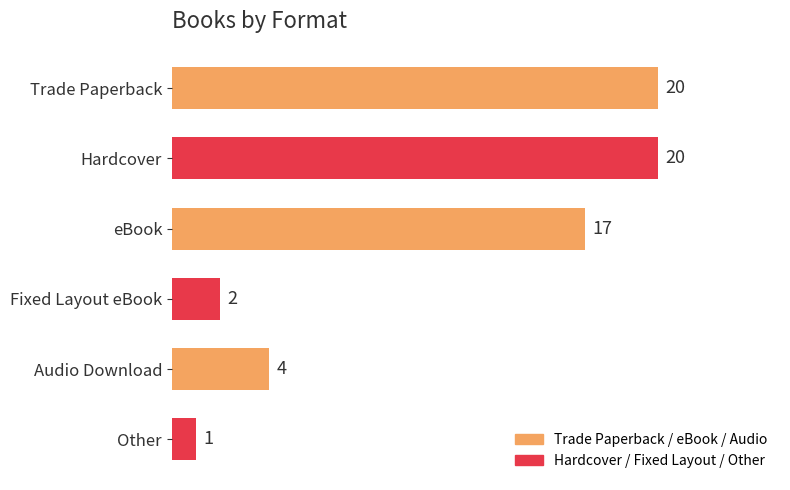

The value at Trade Paperback is 20. True or false?

True